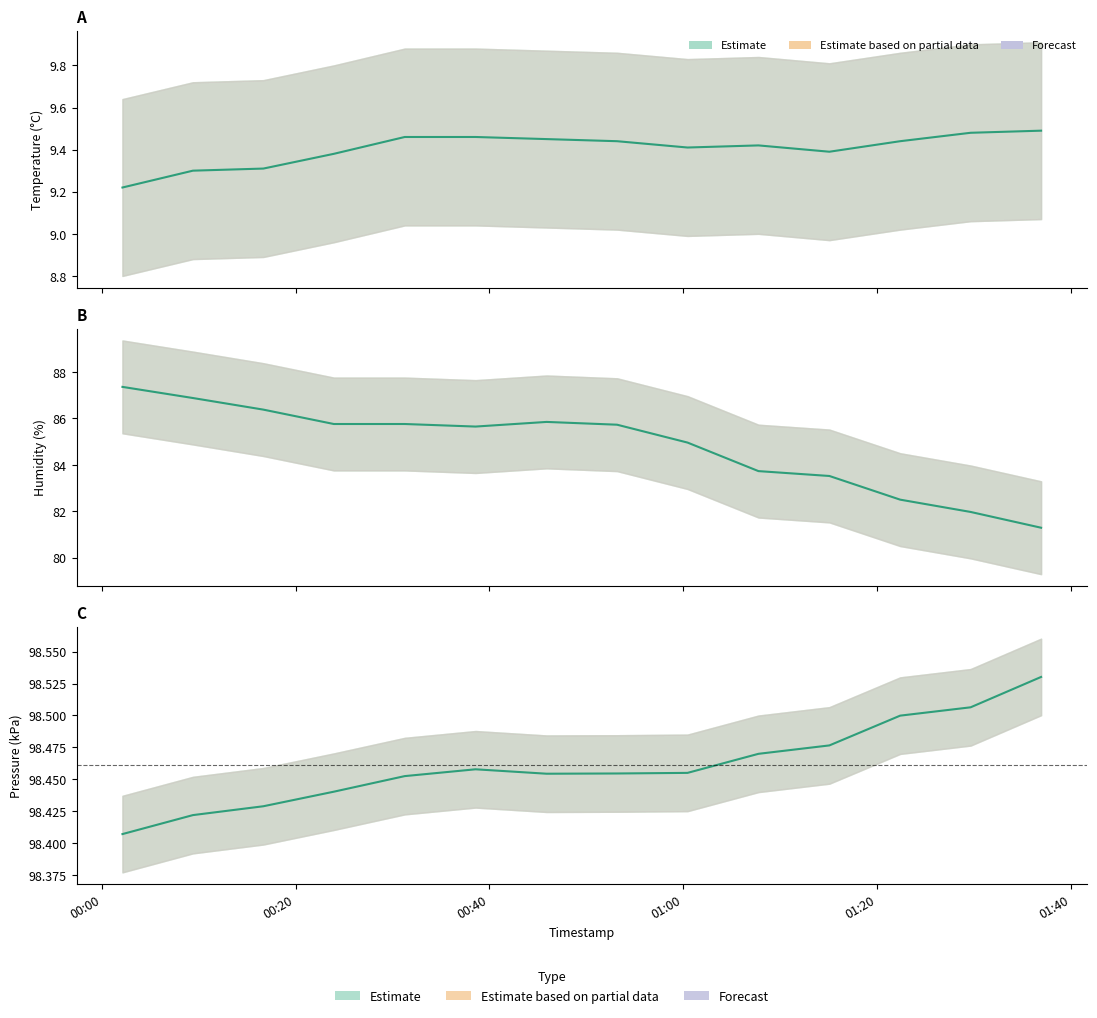

How many interior local valleys does the temperature series have?

2